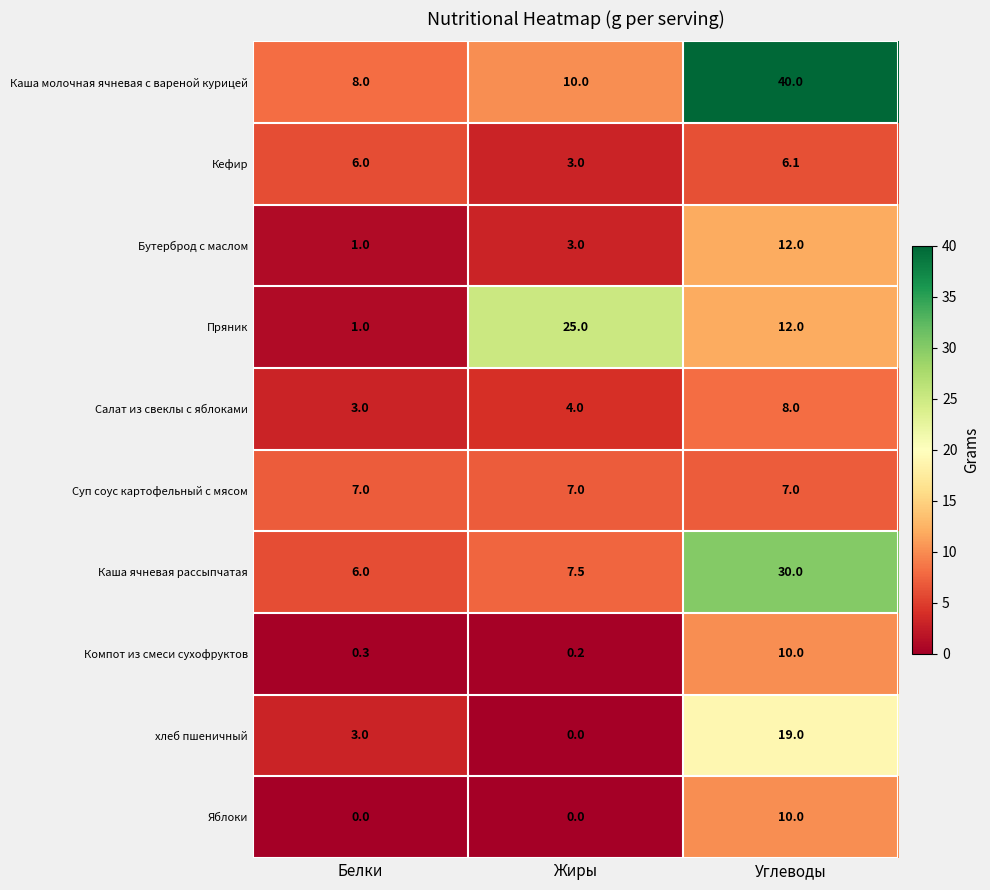

True or false: Салат из свеклы с яблоками has a value of 14.0 at Углеводы.

False